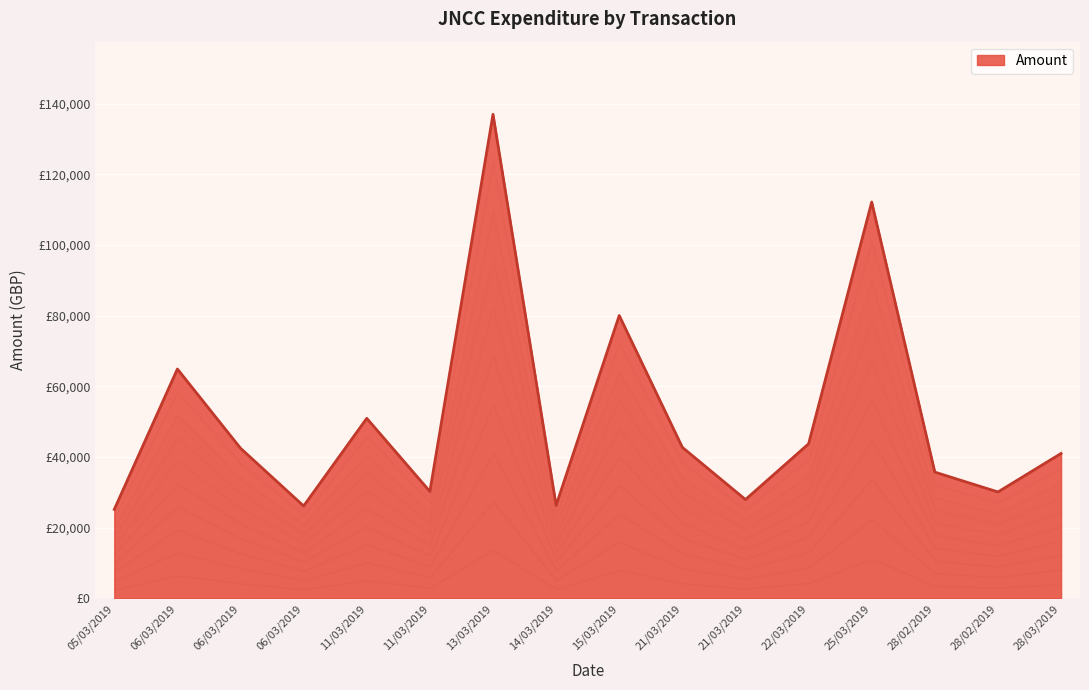

What is the smallest value displayed?

25193.8